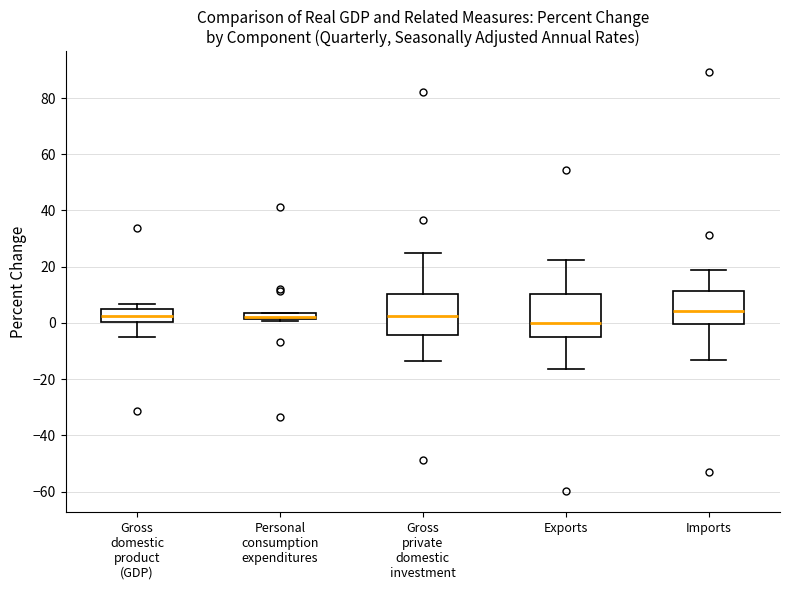

Where is the upper edge of the box for Exports on the y-axis? The values are not printed on the chart, so give them approximately, as read against the axis.

10